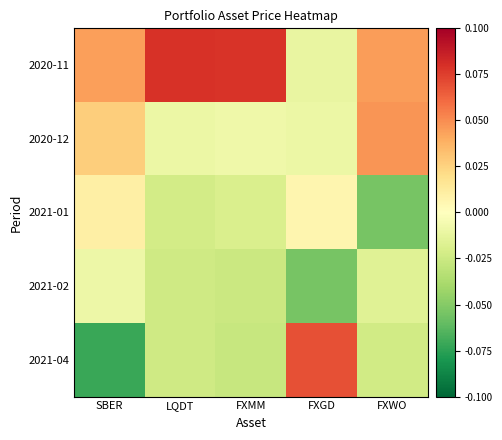

Rank the series at FXMM from highest to lowest value.

2020-11, 2020-12, 2021-01, 2021-02, 2021-04